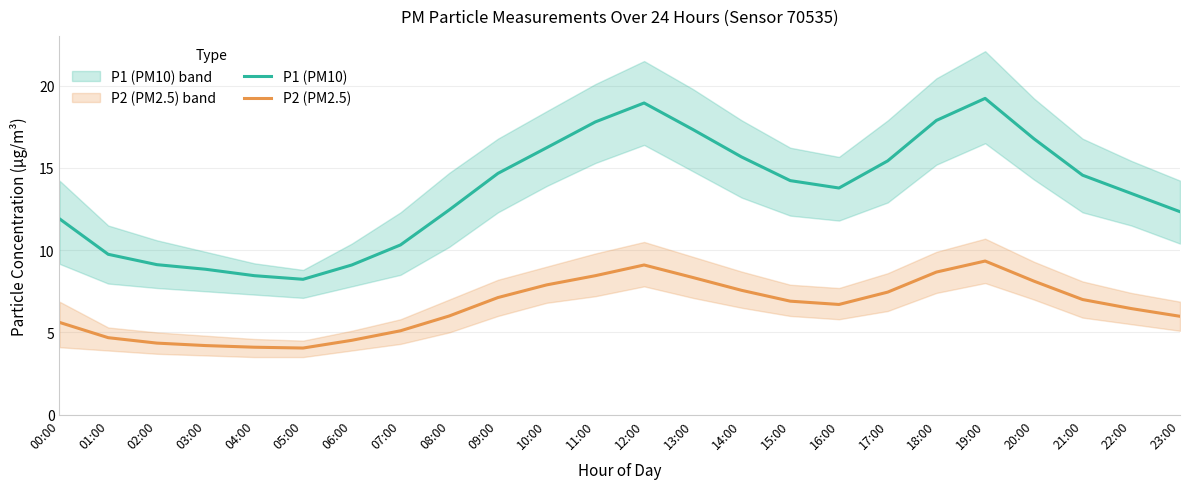

How many lines are shown in the chart?

2